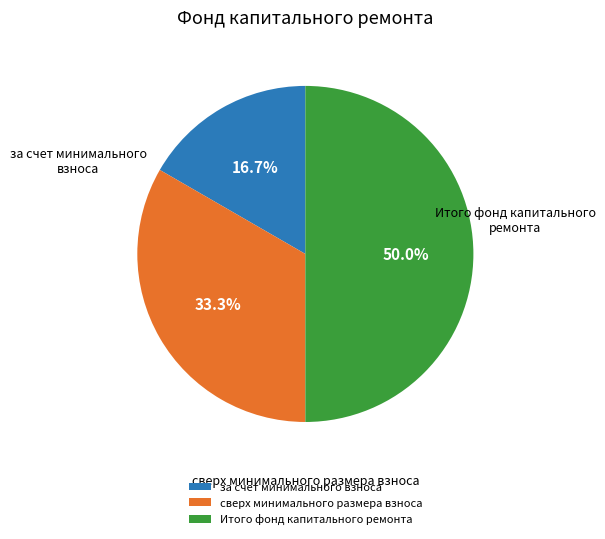

To the nearest percent, what percentage of the pie is сверх минимального размера взноса?

33%